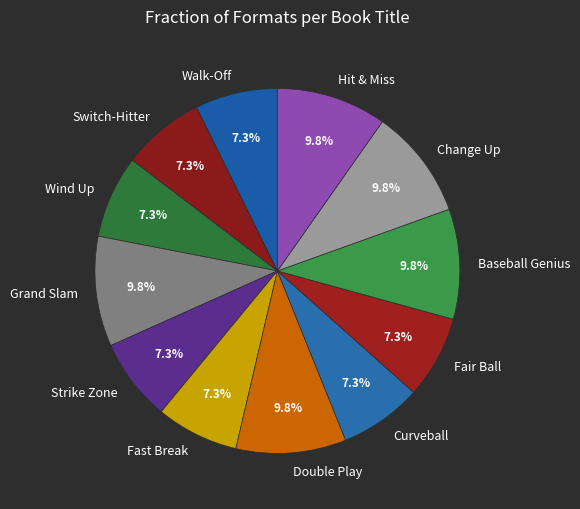

Combined, do Baseball Genius and Walk-Off account for over 50%?

No